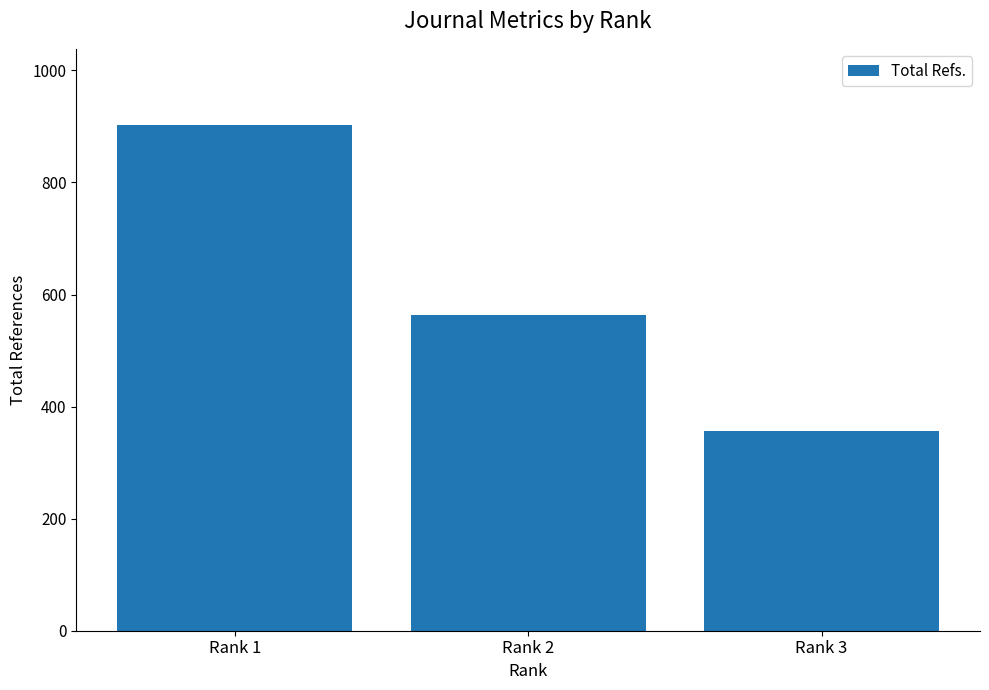

Rank the categories by value from highest to lowest.

Rank 1, Rank 2, Rank 3